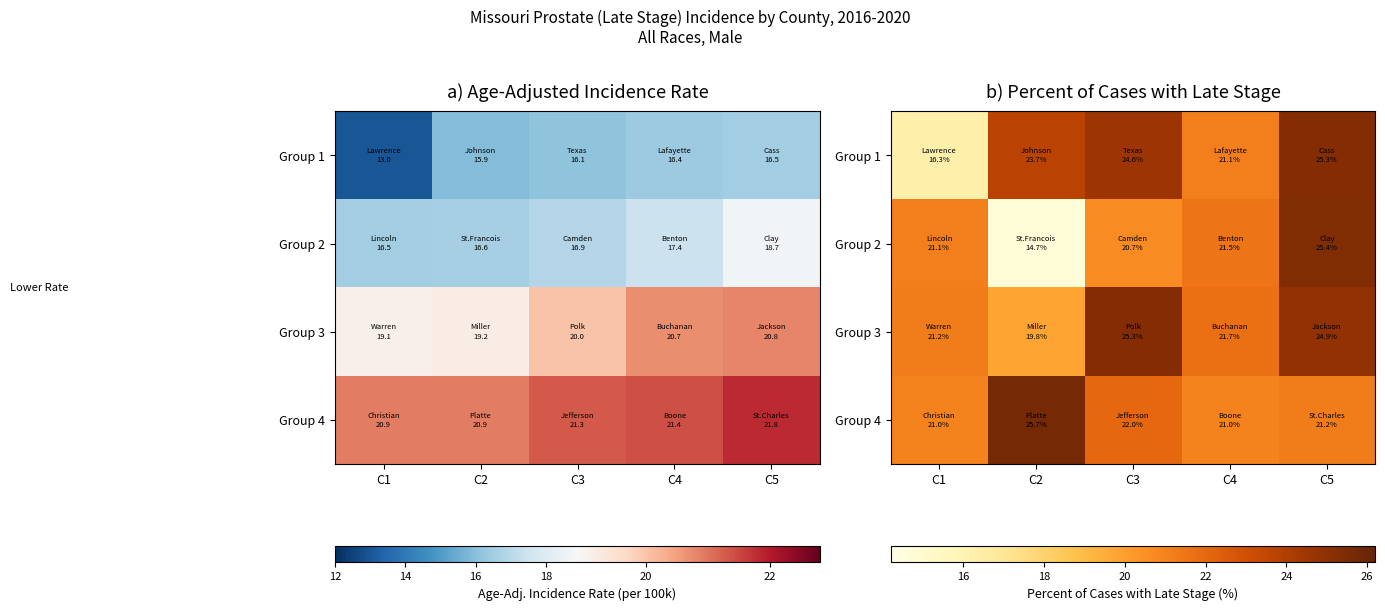

At which category is the sum across all series the highest?

C5